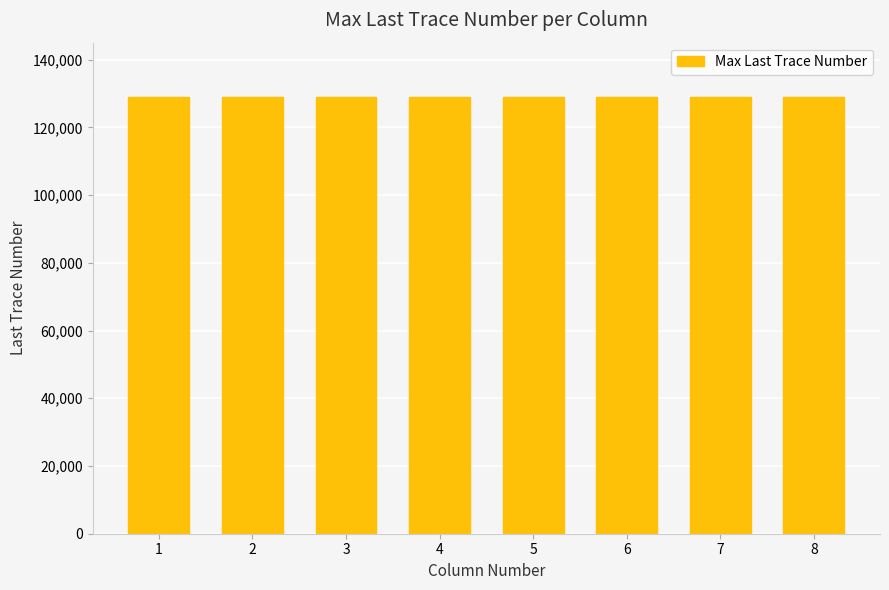

What is the approximate value at 7?

129000